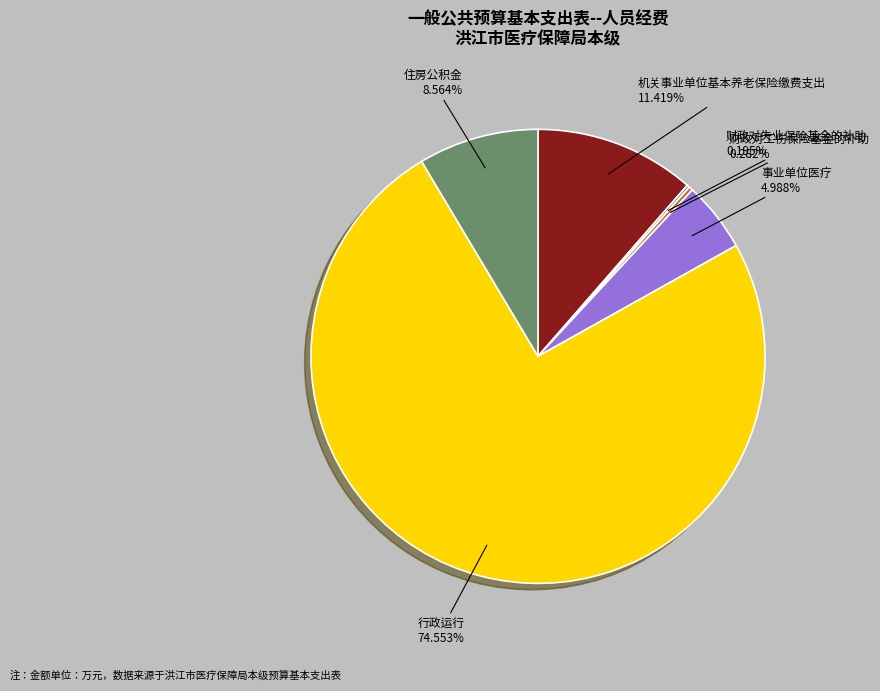

Which category accounts for the majority?

行政运行